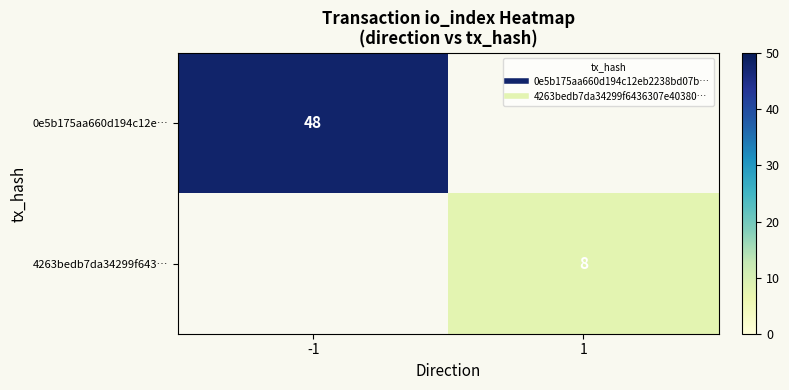

List the series in order of their peak value, highest first.

0e5b175aa660d194c12e…, 4263bedb7da34299f643…